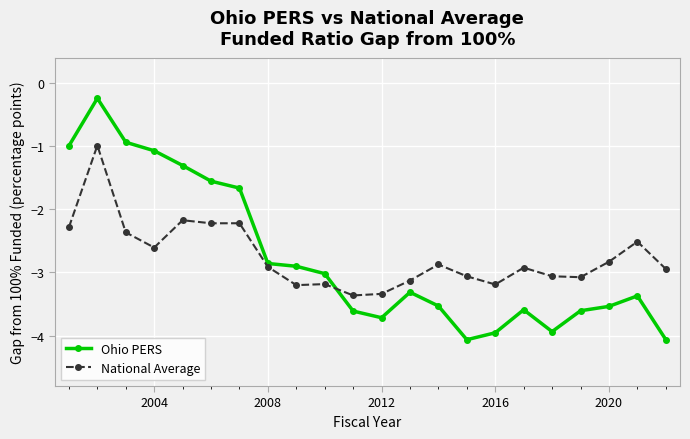

How many intersections are there between Ohio PERS and National Average?

1